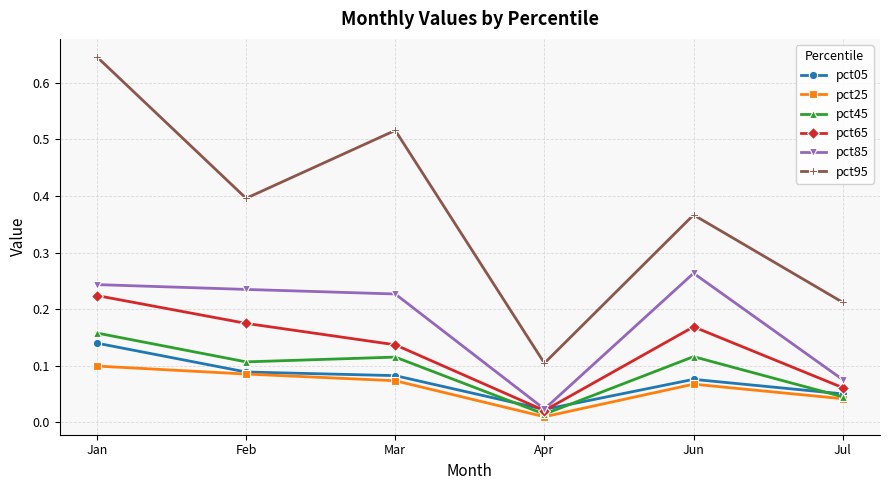

Is it true that pct65 equals 0.0 at Mar?

False